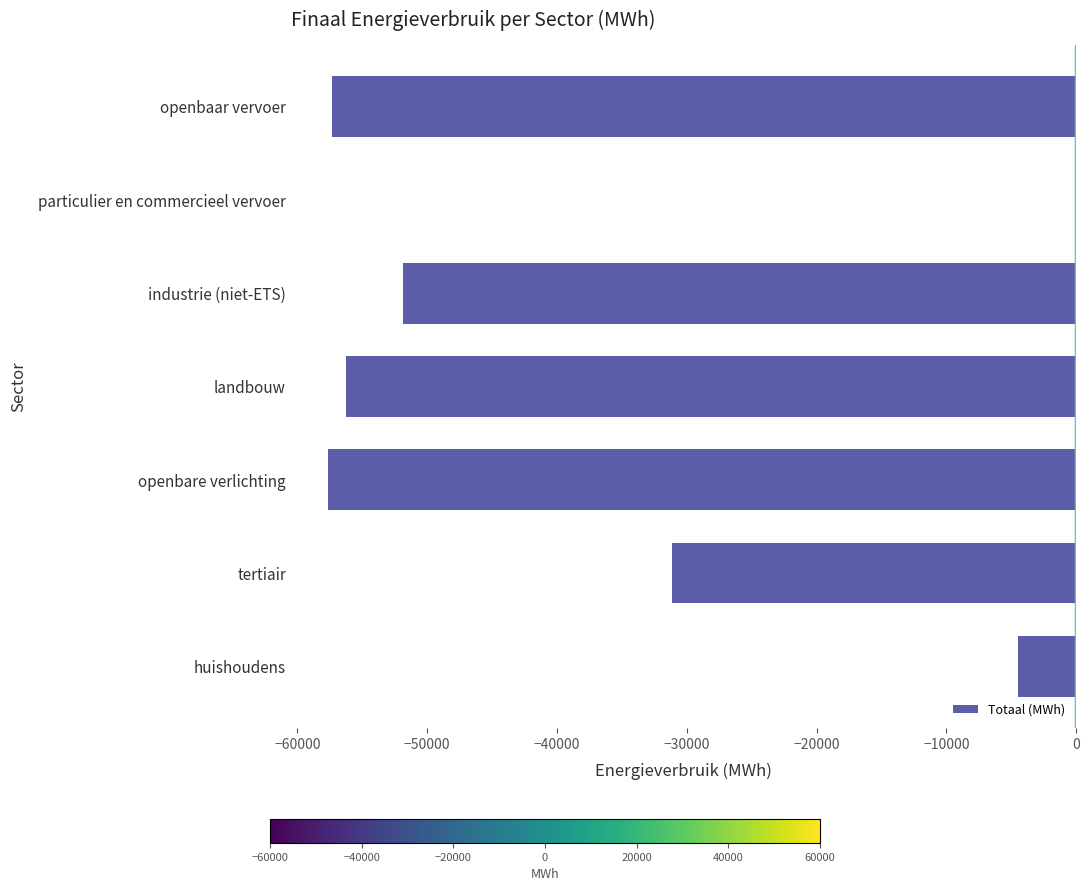

Which label corresponds to the largest value in the chart?

particulier en commercieel vervoer